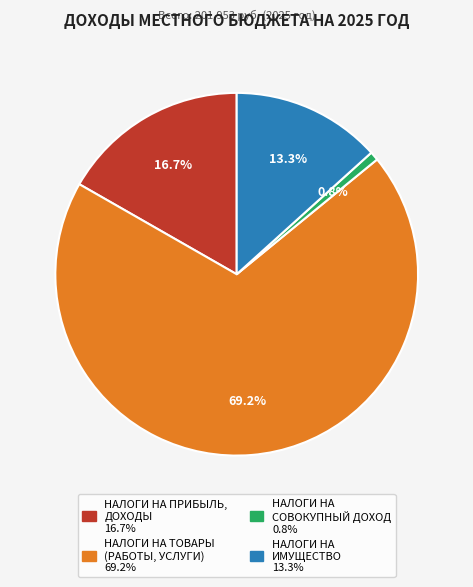

Combined, do НАЛОГИ НА ИМУЩЕСТВО and НАЛОГИ НА ПРИБЫЛЬ, ДОХОДЫ account for over 50%?

No